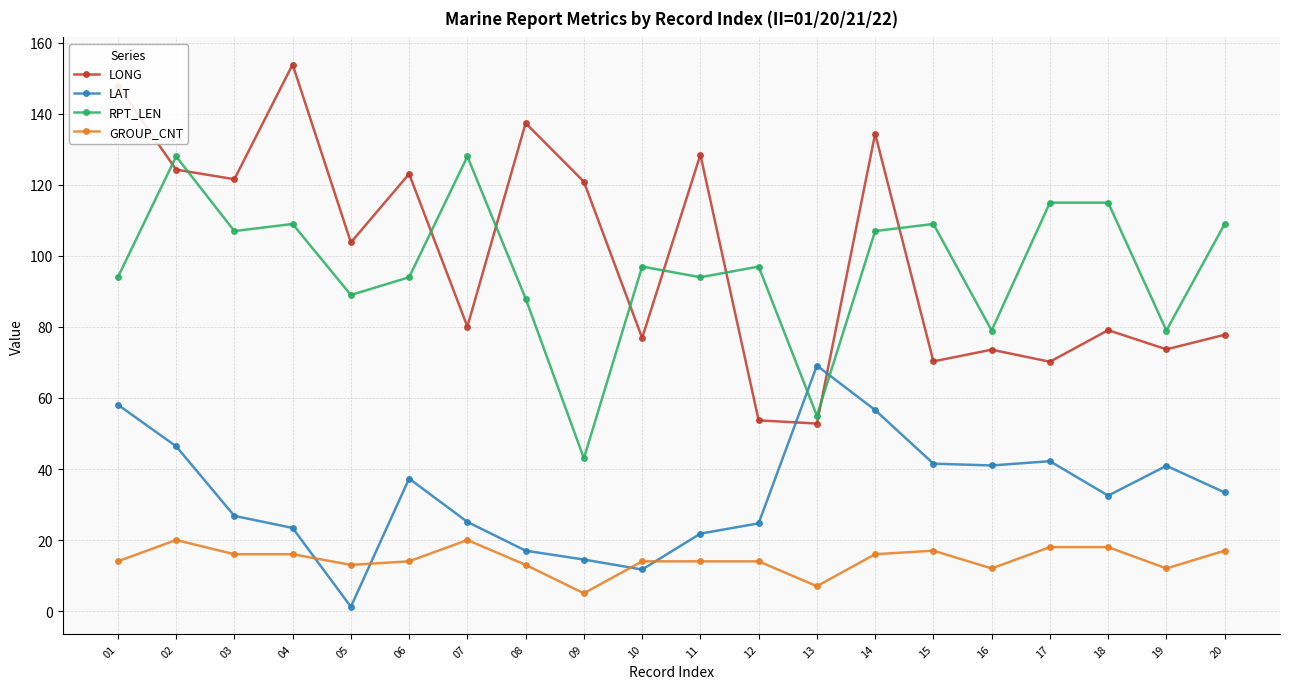

After their last crossing, which series has the higher values: LONG or RPT_LEN?

RPT_LEN